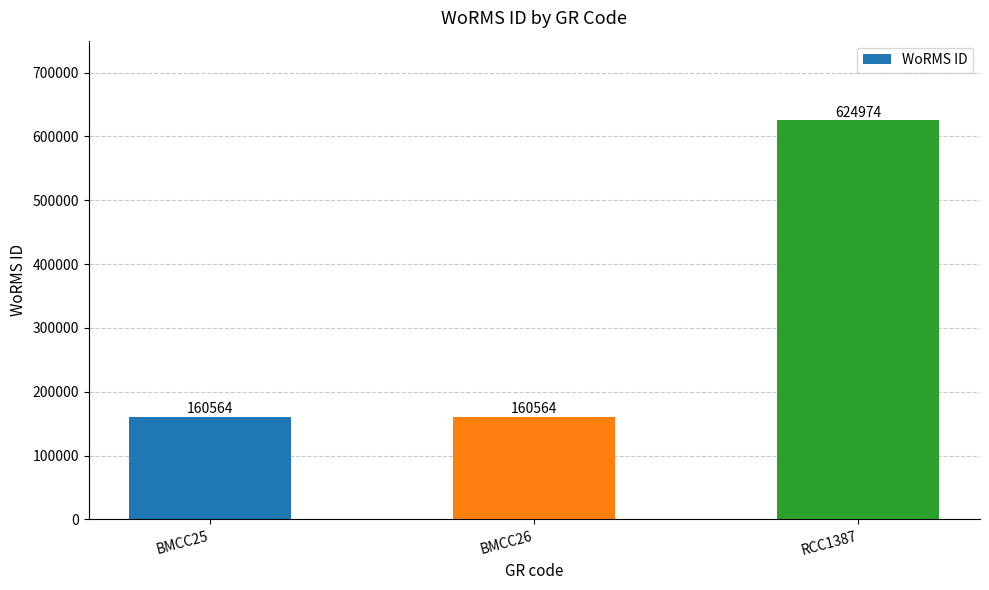

What is the approximate value at BMCC26?

160564